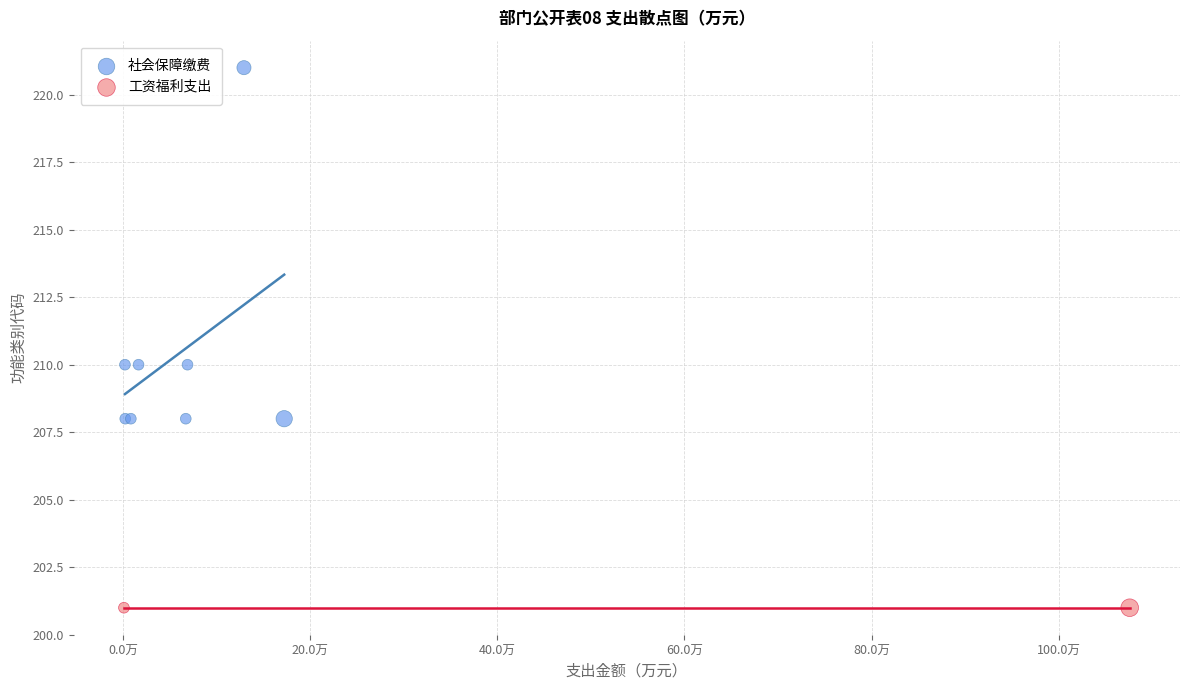

What are all the series names shown in the legend?

社会保障缴费, 工资福利支出